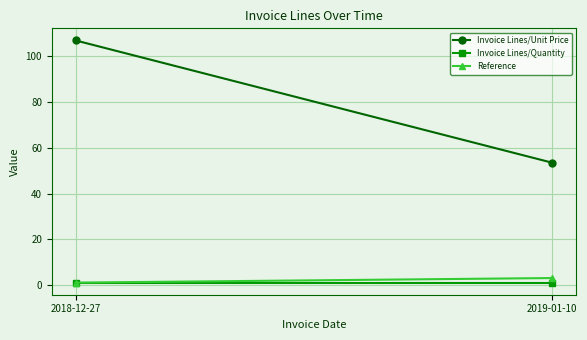

How many data points in Invoice Lines/Unit Price are less than 107?

1